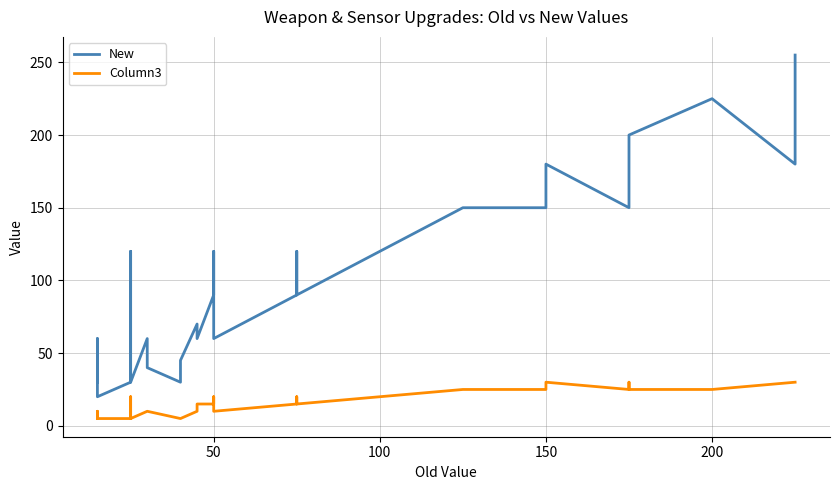

True or false: New has more than 1 interior local peaks.

True